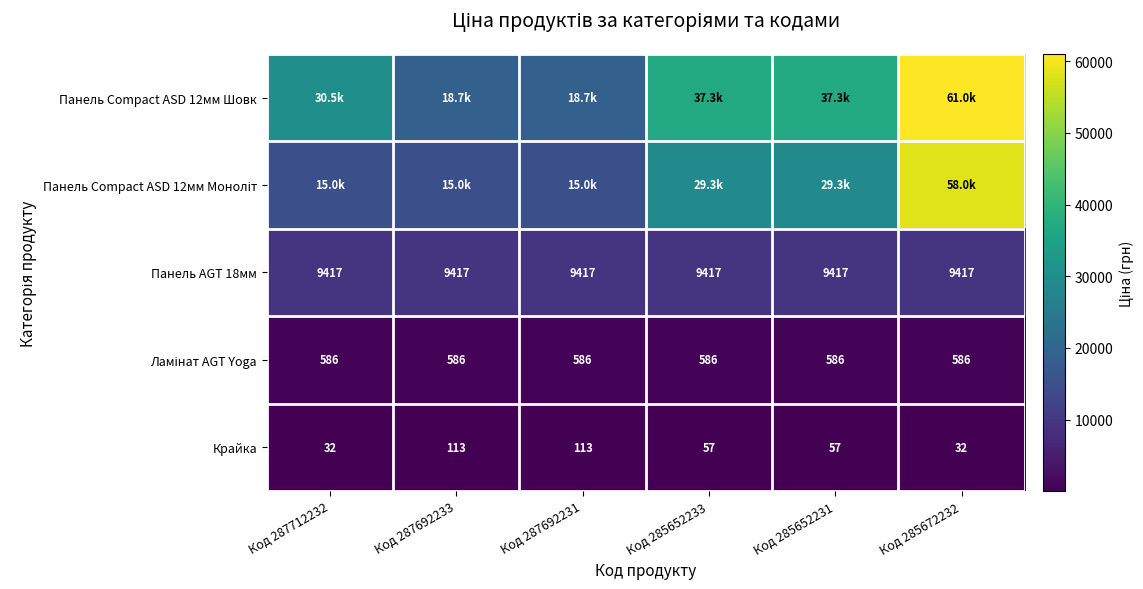

Rank the series at Код 287712232 from highest to lowest value.

Панель Compact ASD 12мм Шовк, Панель Compact ASD 12мм Моноліт, Панель AGT 18мм, Ламінат AGT Yoga, Крайка